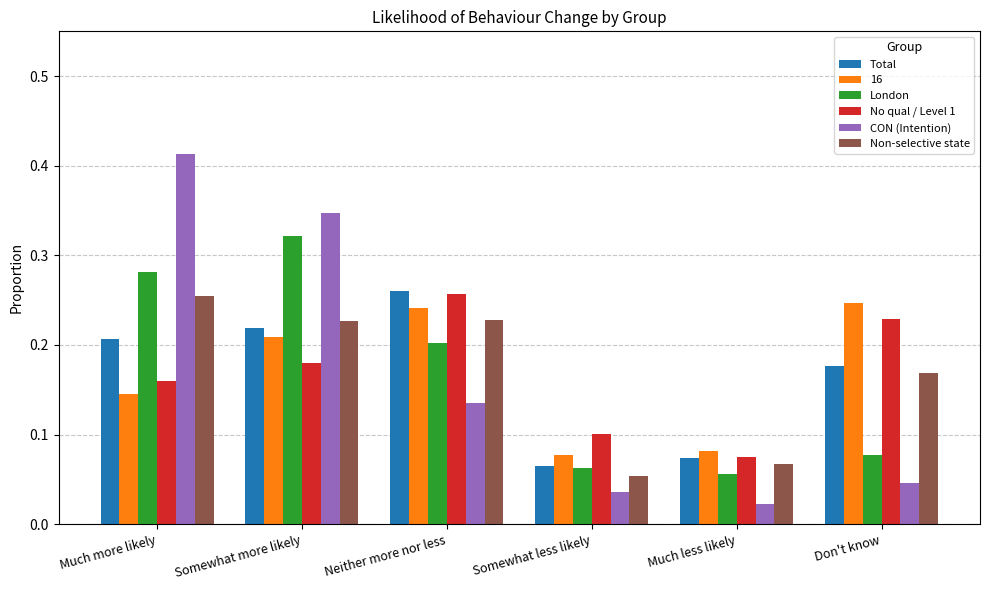

What is the sum of all CON (Intention) values?

1.0